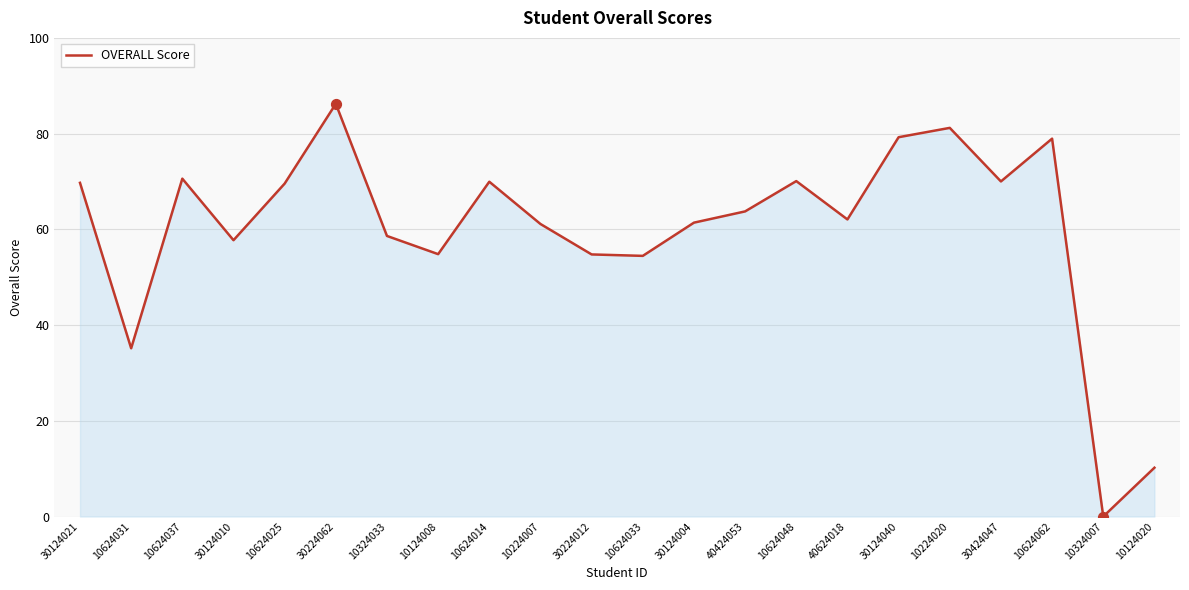

Approximately how many times larger is the value at 30124021 compared to 10624037?

1.0